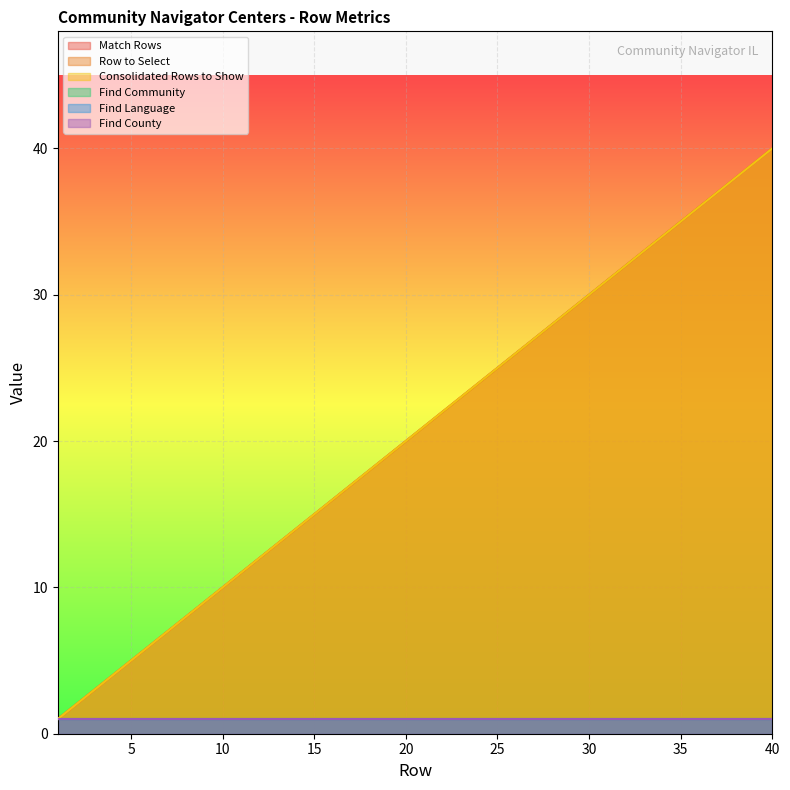

Where is Consolidated Rows to Show nearest to the value 20?

20